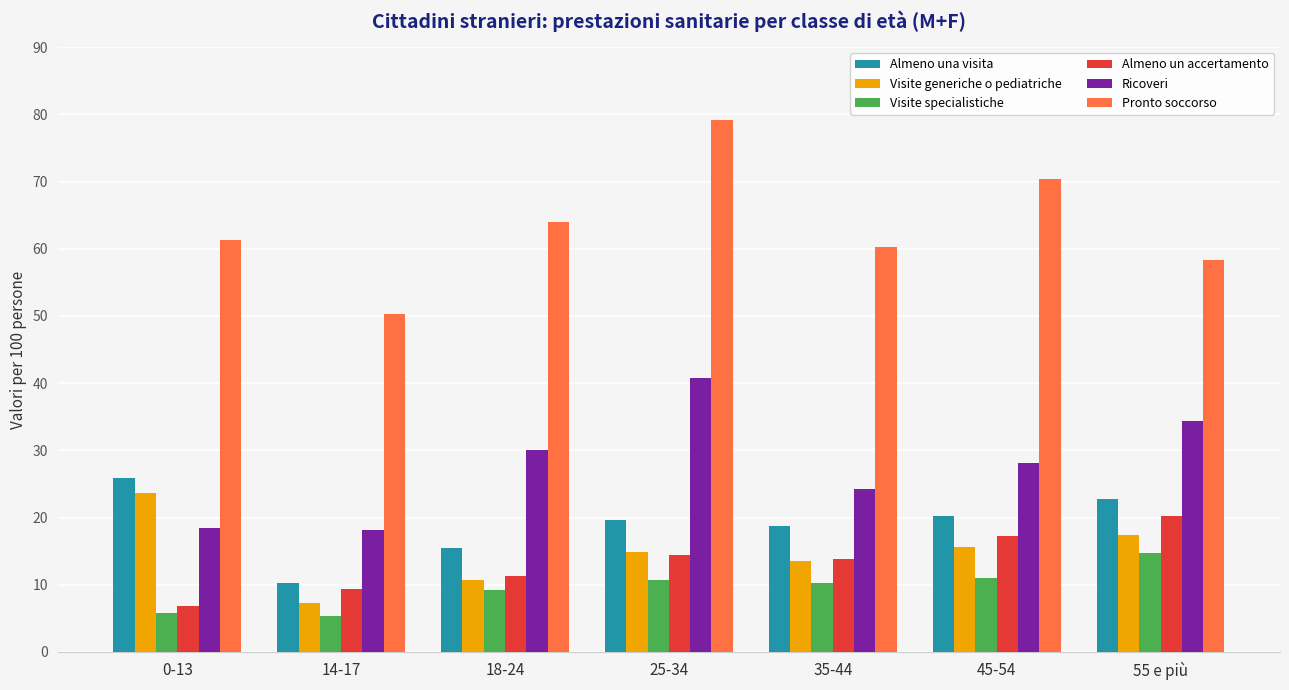

List the series in order of their peak value, lowest first.

Visite specialistiche, Almeno un accertamento, Visite generiche o pediatriche, Almeno una visita, Ricoveri, Pronto soccorso